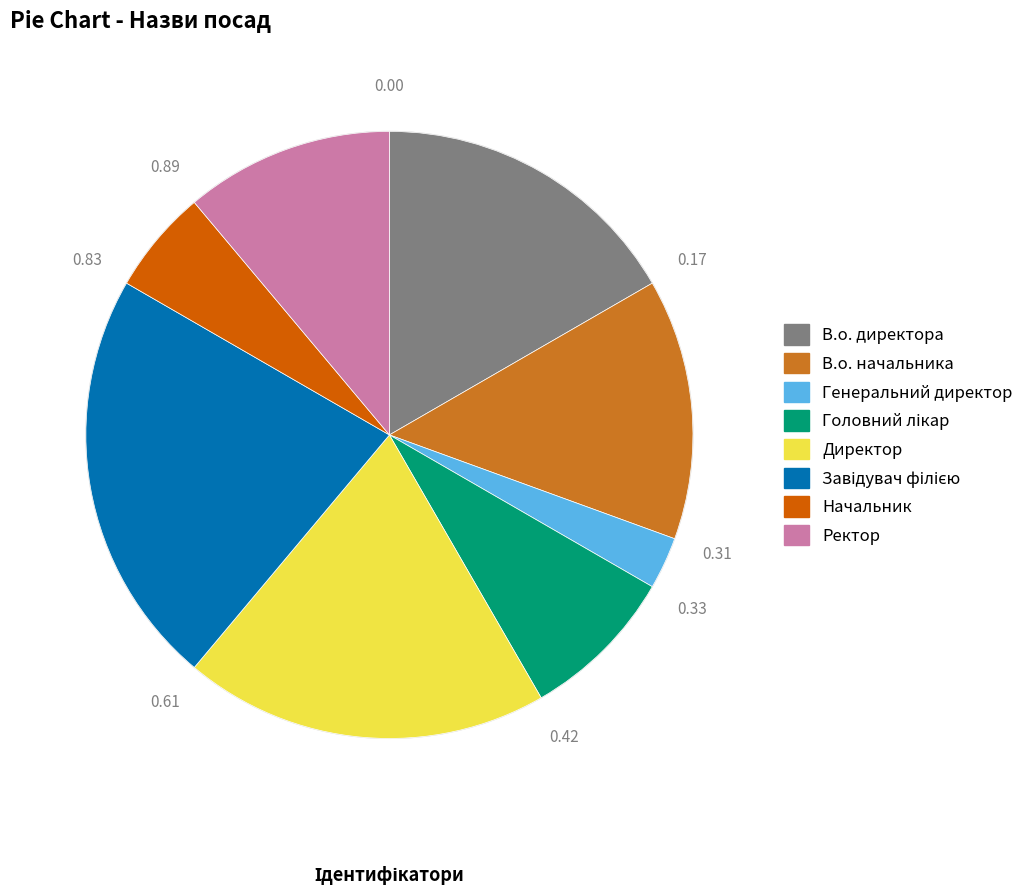

Is the sum of В.о. начальника and Генеральний директор greater than half?

No